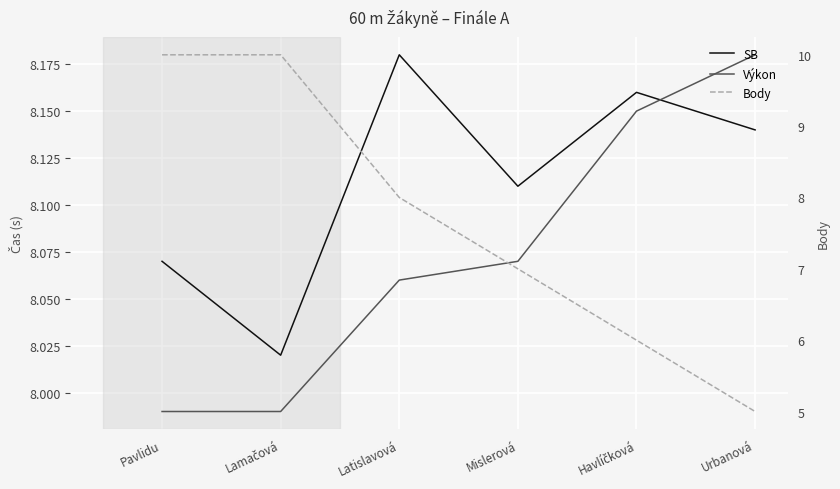

What is the value of the SB point at the 2nd from the left?

8.0